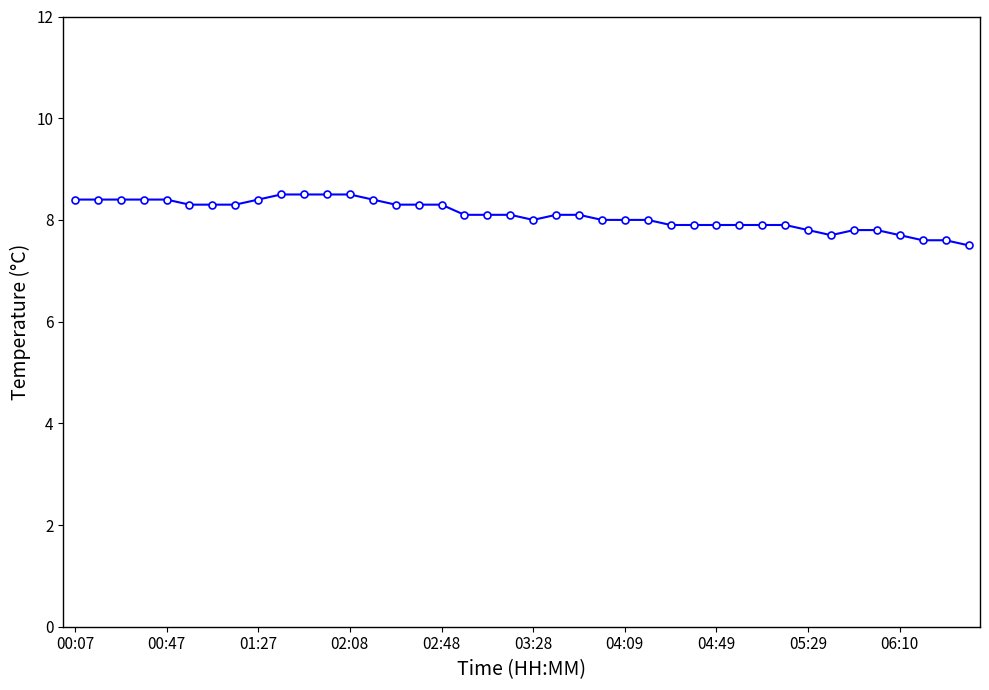

Count the number of categories in the chart.

40